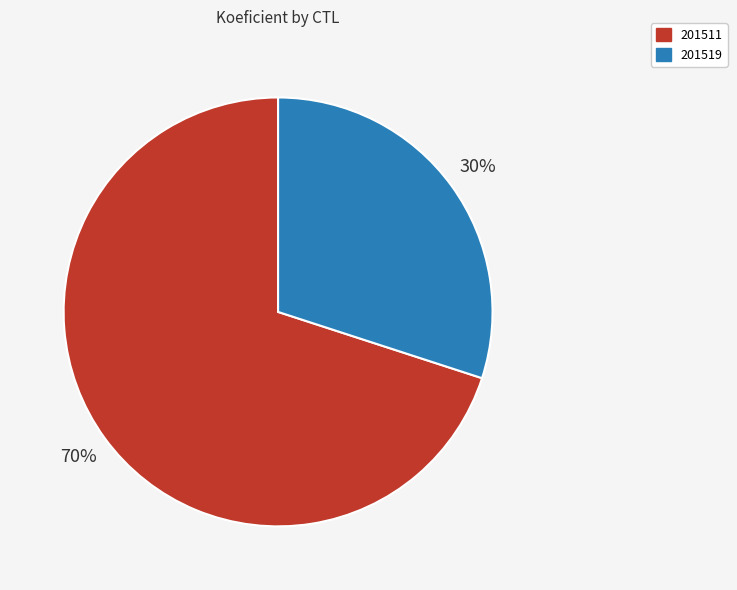

Approximately how many times larger is the value at 201519 compared to 201511?

0.4